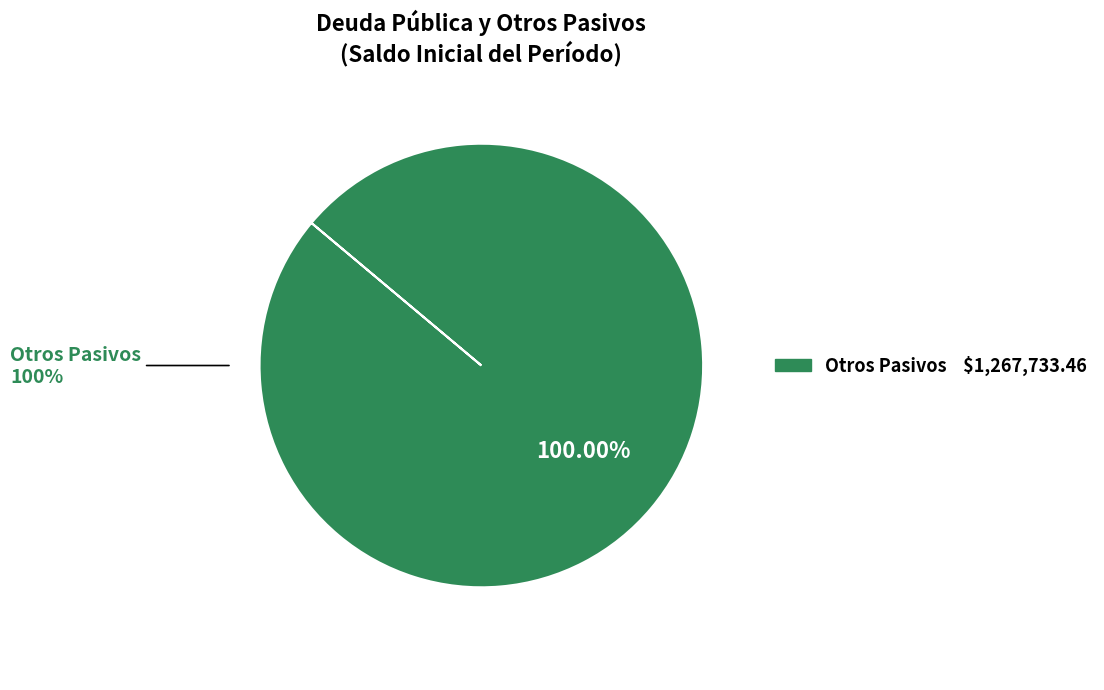

Is there any slice that represents more than half of the pie?

Yes